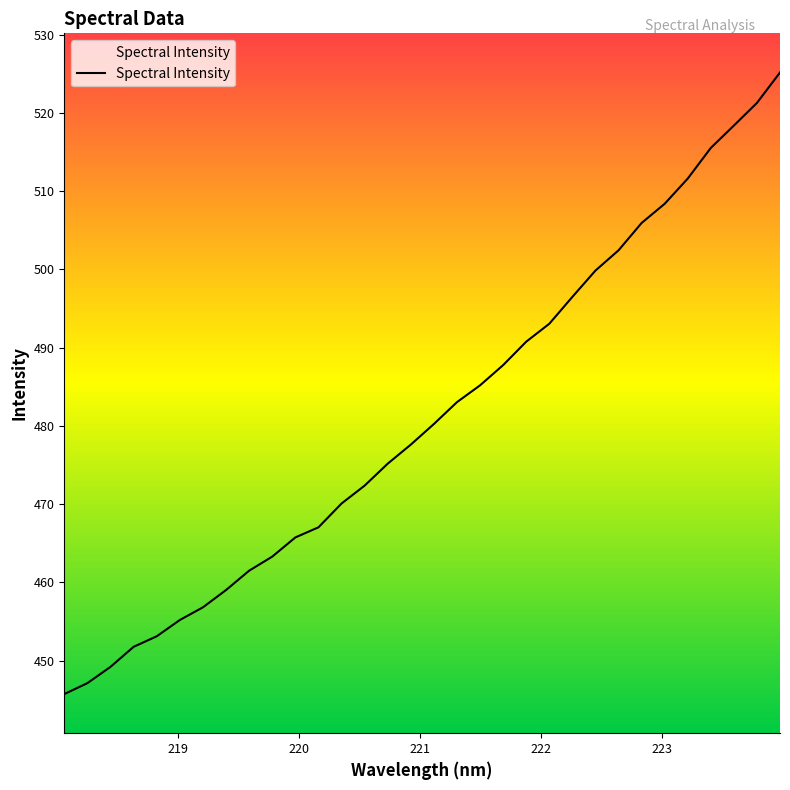

Reading left to right, list all the values displayed in this chart.

445.7	447.1	449.2	451.8	453.1	455.2	456.8	459.0	461.5	463.3	465.7	467.0	470.1	472.4	475.2	477.6	480.2	483.0	485.2	487.8	490.8	493.0	496.5	499.8	502.4	505.9	508.4	511.6	515.5	518.4	521.3	525.2